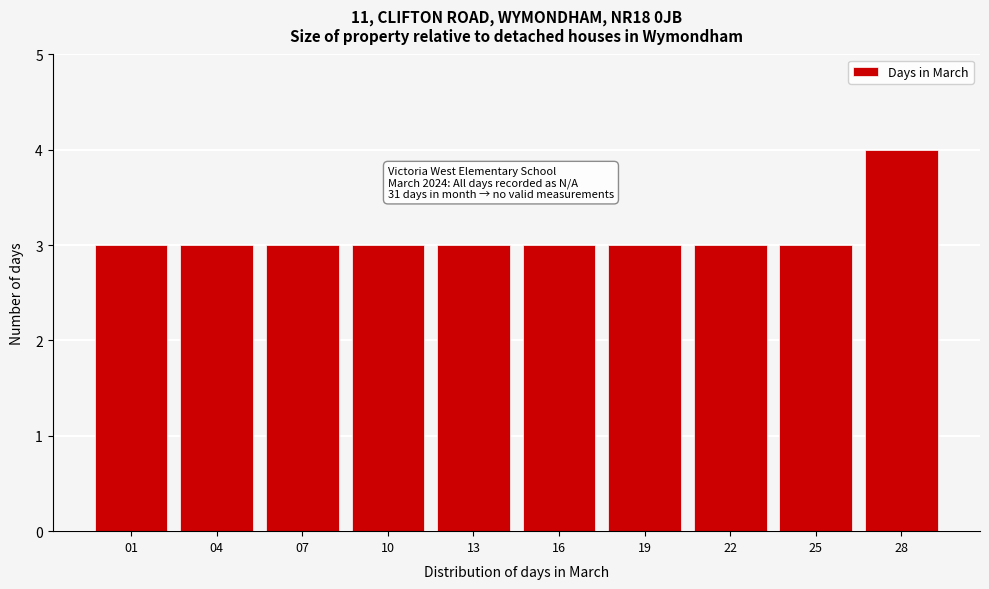

Reading left to right, what are all the values shown in this chart?

01=3	04=3	07=3	10=3	13=3	16=3	19=3	22=3	25=3	28=4